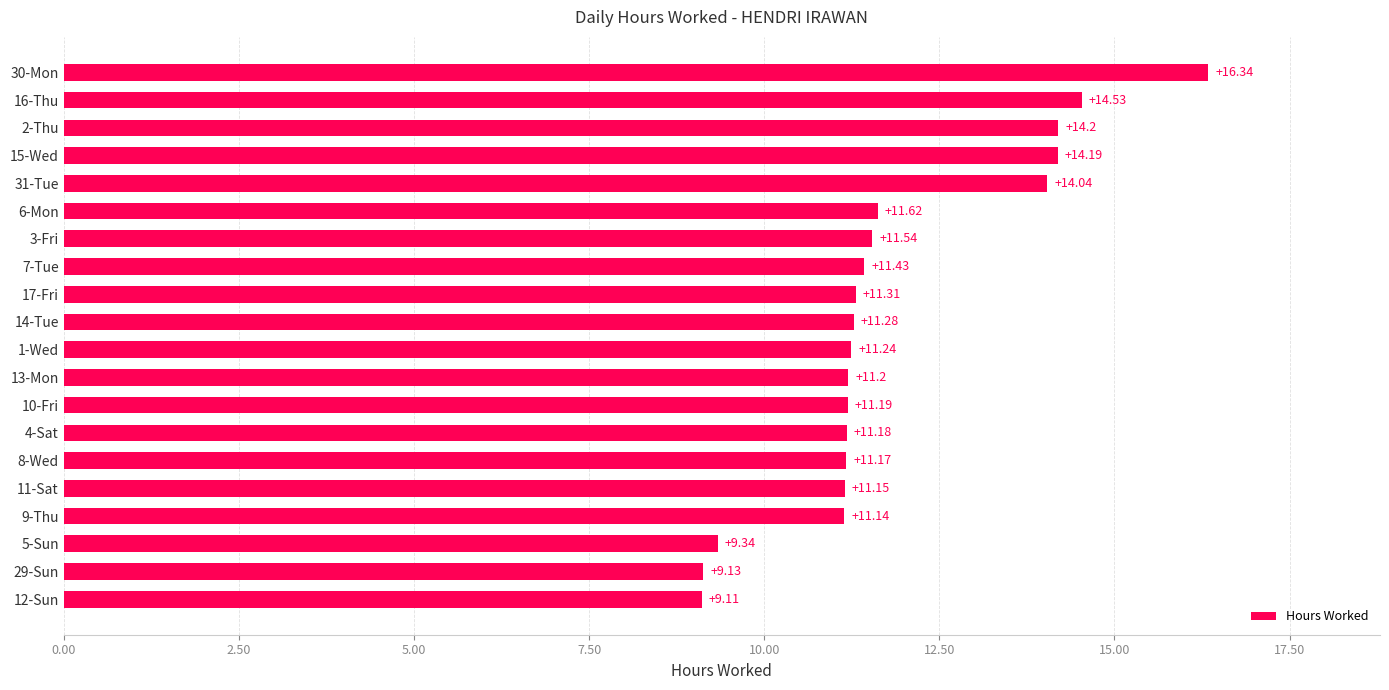

What is the sum of the values at 10-Fri and 1-Wed?

22.4